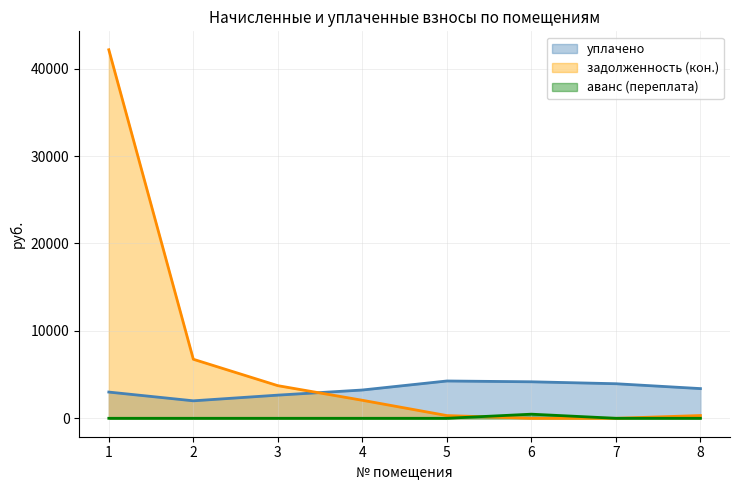

List the series in order of their peak value, lowest first.

аванс (переплата), уплачено, задолженность (кон.)